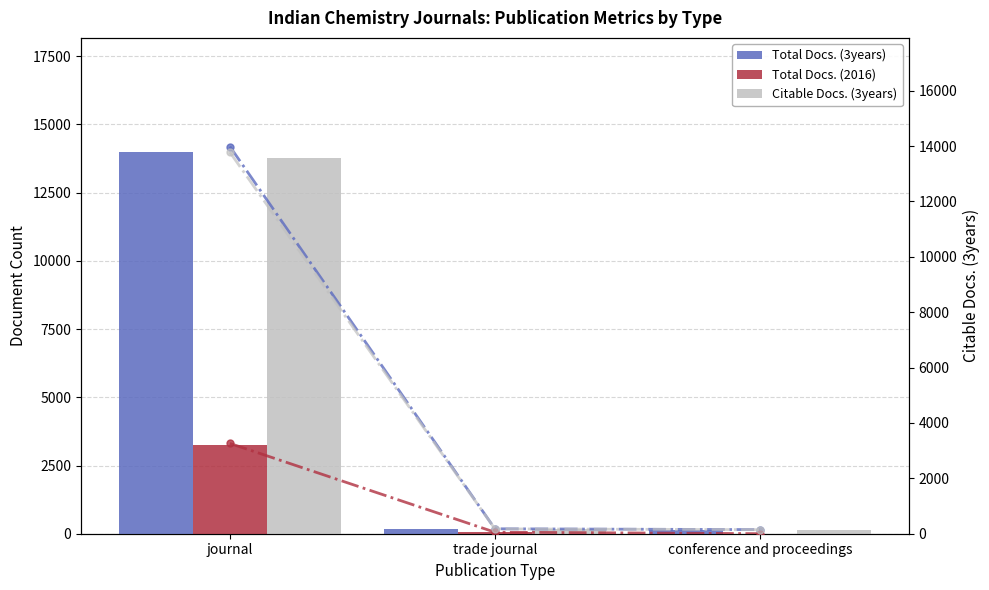

True or false: Total Docs. (3years) trend has a value of 148 at conference and proceedings.

True